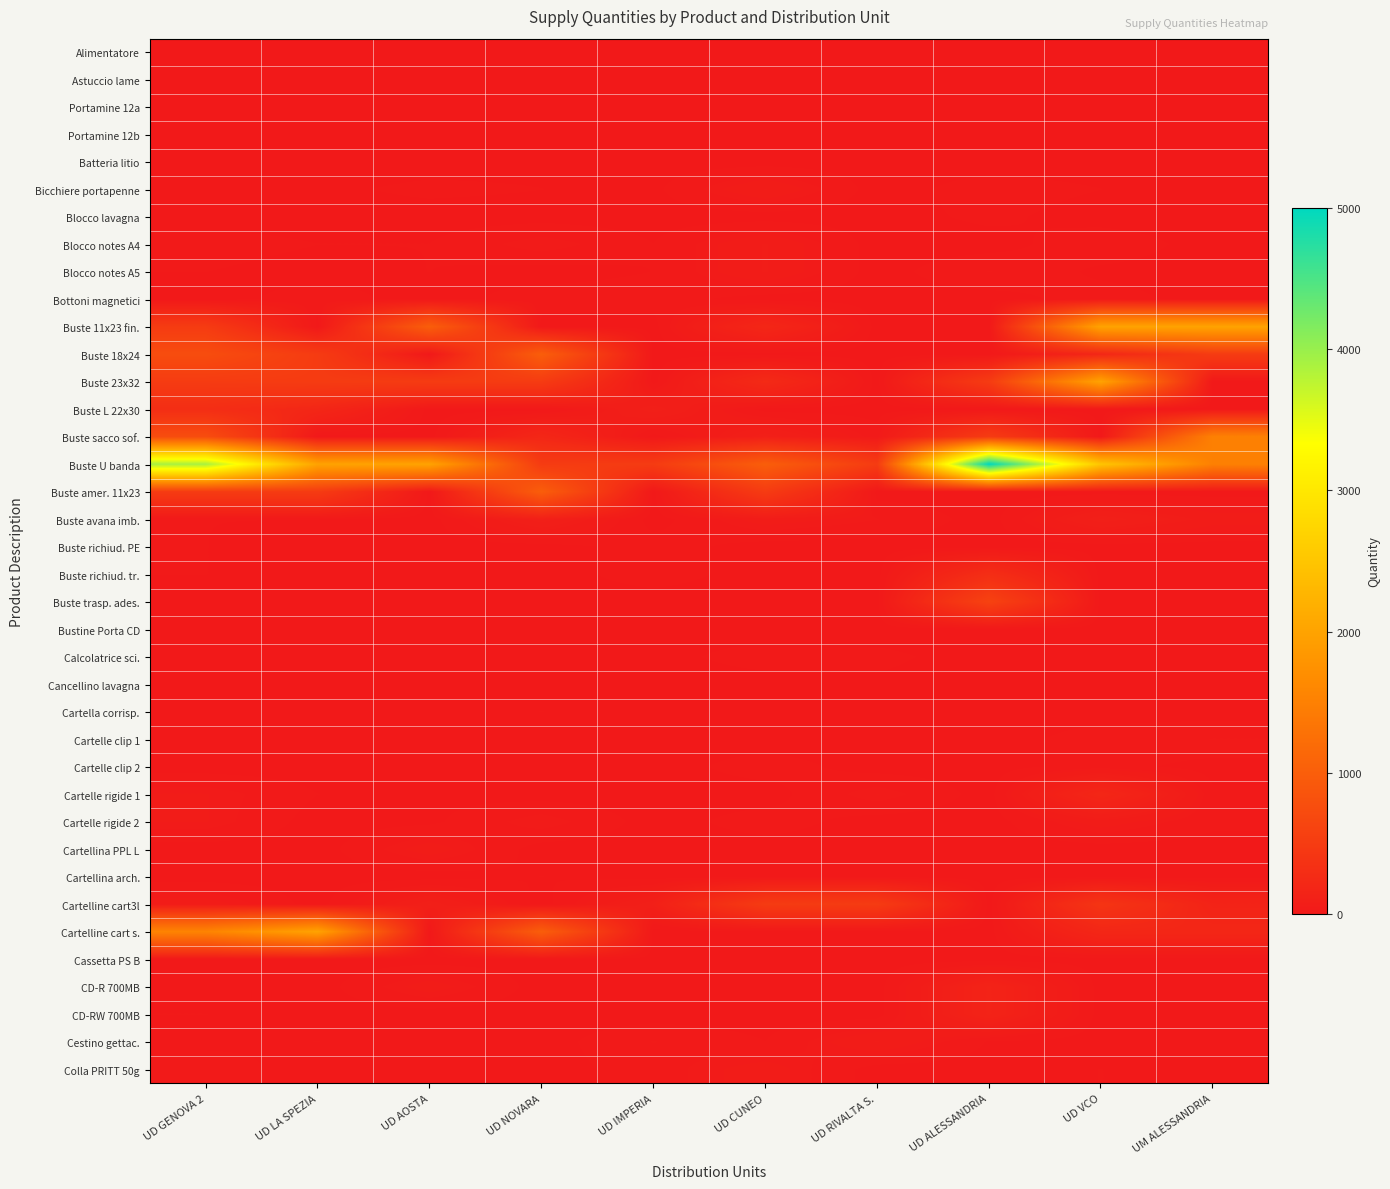

Rank the series at UD CUNEO from highest to lowest value.

Buste U banda, Buste amer. 11x23, Cartelline cart3l, Buste 23x32, Buste 11x23 fin., Buste sacco sof., Bicchiere portapenne, Blocco notes A4, Blocco notes A5, Buste avana imb., Colla PRITT 50g, Calcolatrice sci., Cartelle clip 2, Cartelle rigide 2, Cestino gettac., Cassetta PS B, Alimentatore, Astuccio lame, Portamine 12a, Portamine 12b, Batteria litio, Blocco lavagna, Bottoni magnetici, Buste 18x24, Buste L 22x30, Buste richiud. PE, Buste richiud. tr., Buste trasp. ades., Bustine Porta CD, Cancellino lavagna, Cartella corrisp., Cartelle clip 1, Cartelle rigide 1, Cartellina PPL L, Cartellina arch., Cartelline cart s., CD-R 700MB, CD-RW 700MB